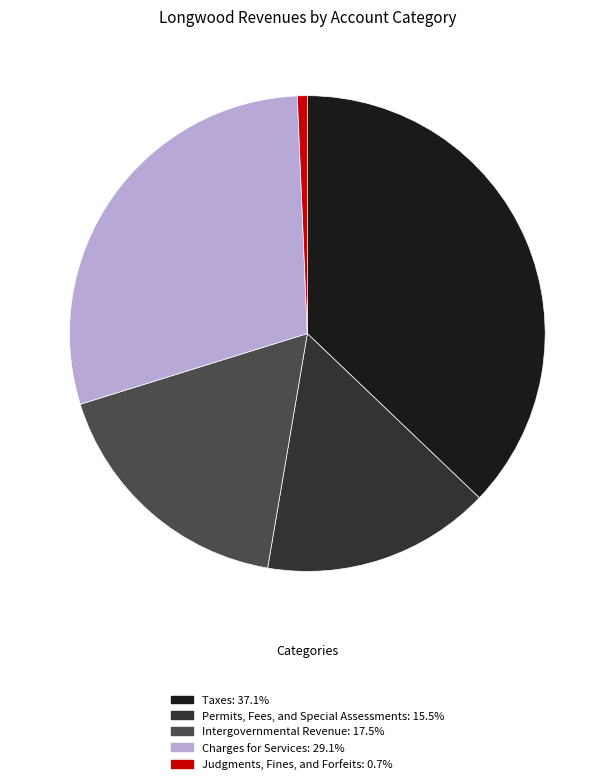

Does any single category account for the majority?

No